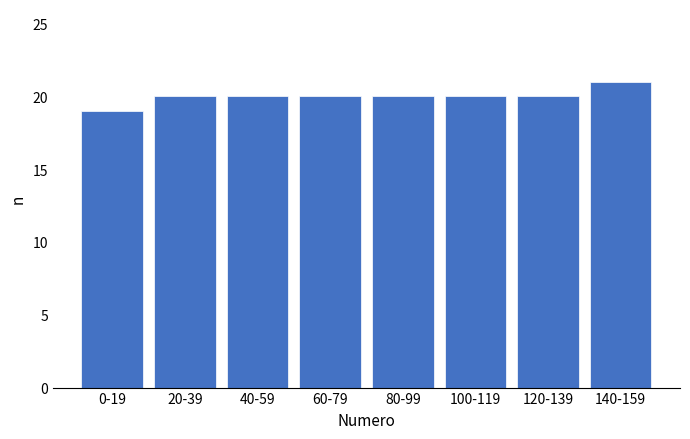

Reading left to right, list all the values displayed in this chart.

19	20	20	20	20	20	20	21